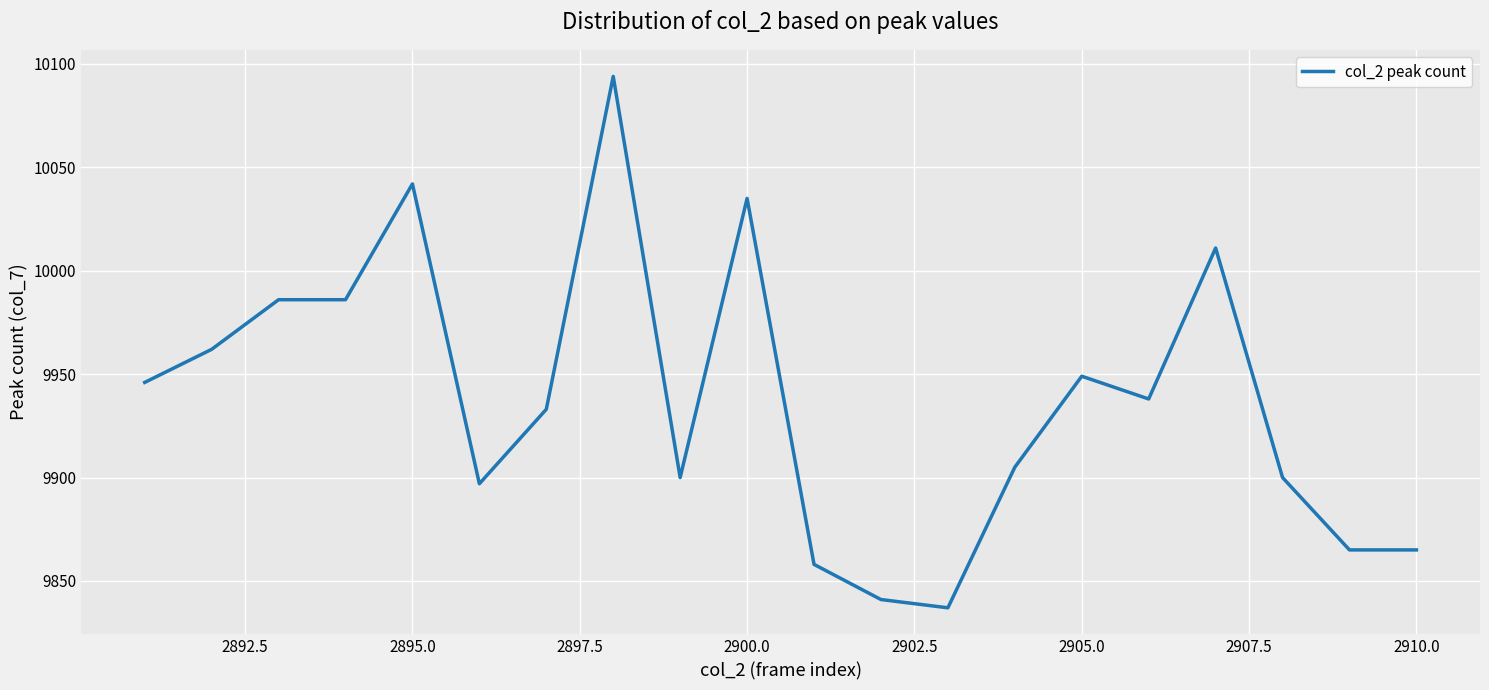

Does the chart have visible grid lines?

Yes